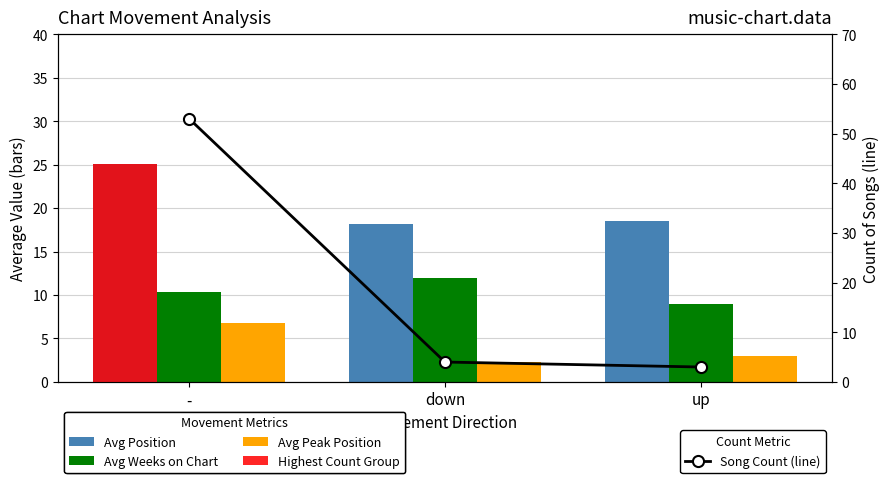

Reading left to right, extract all data points from this chart.

Avg Position: 25.1	18.2	18.5
Avg Weeks on Chart: 10.3	12.0	9.0
Avg Peak Position: 6.8	2.2	3.0
Song Count (line): 53.0	4.0	3.0